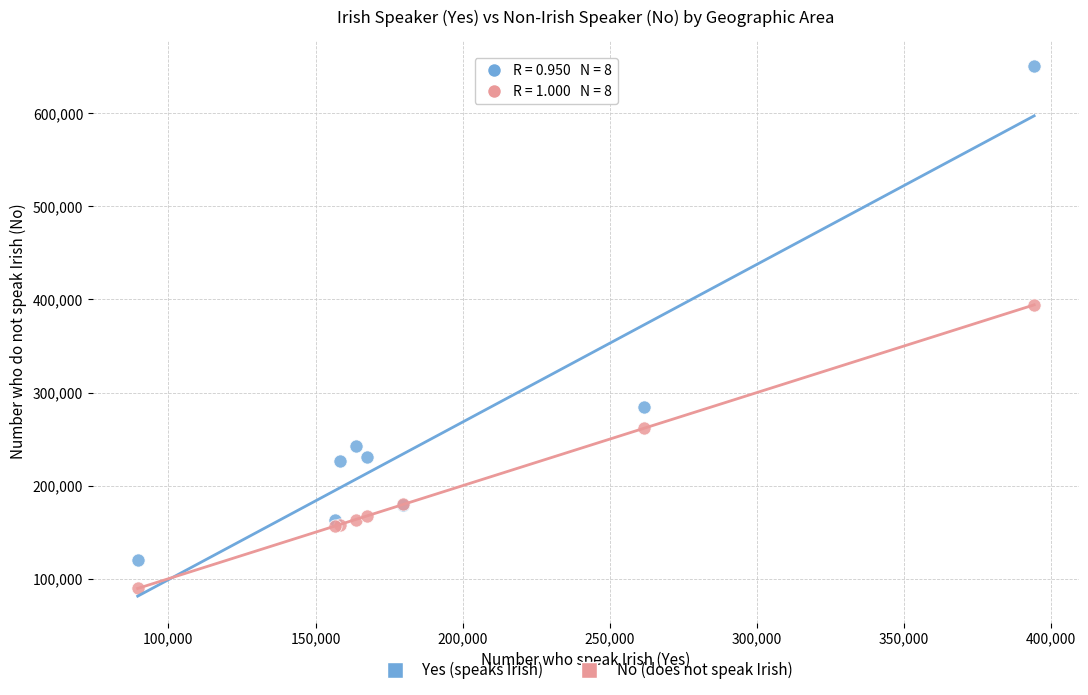

Which series has the largest Y range (max minus min)?

Yes (speaks Irish)